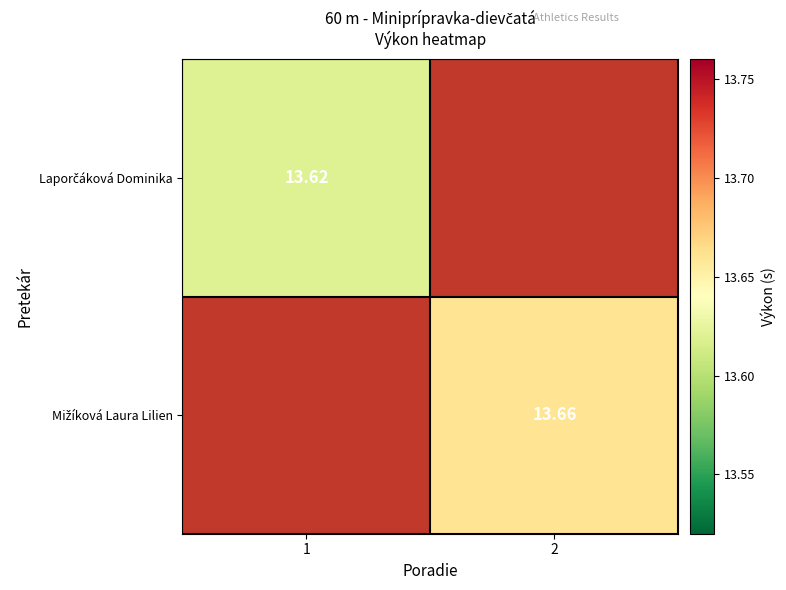

Between 2 and 1, which is larger?

1